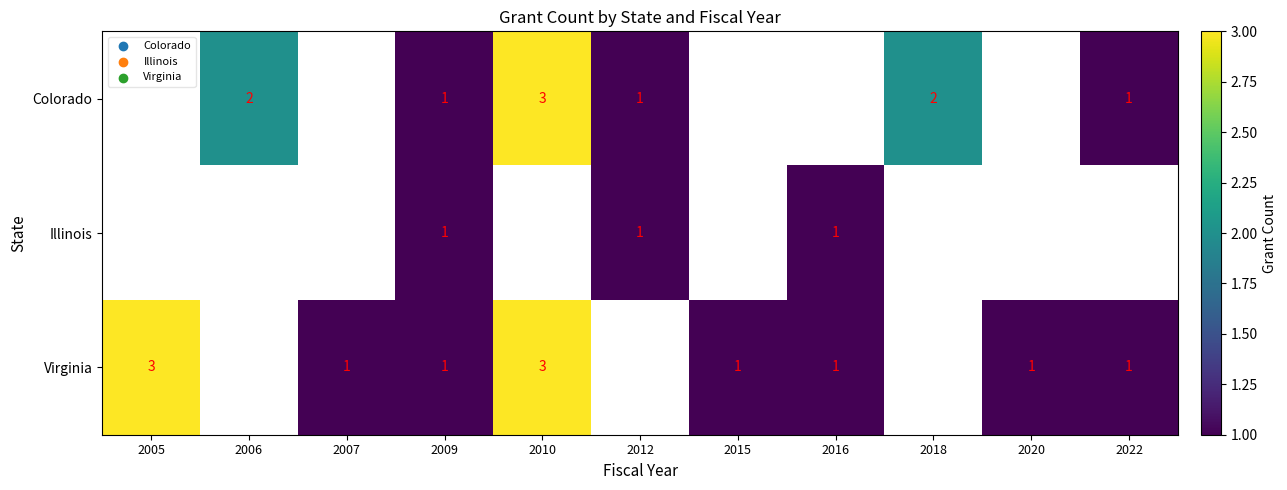

True or false: Colorado has a value of 2 at 2006.

True